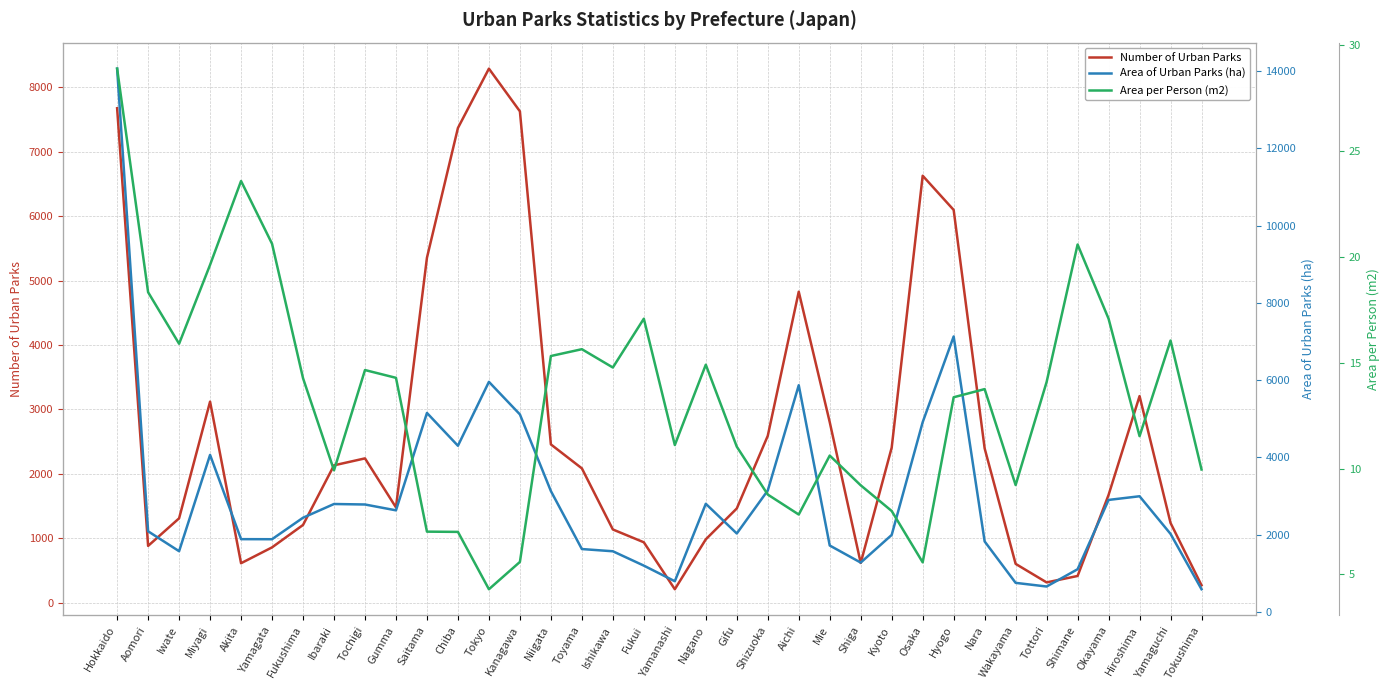

What is the lowest value of the Area of Urban Parks (ha) series?

587.6